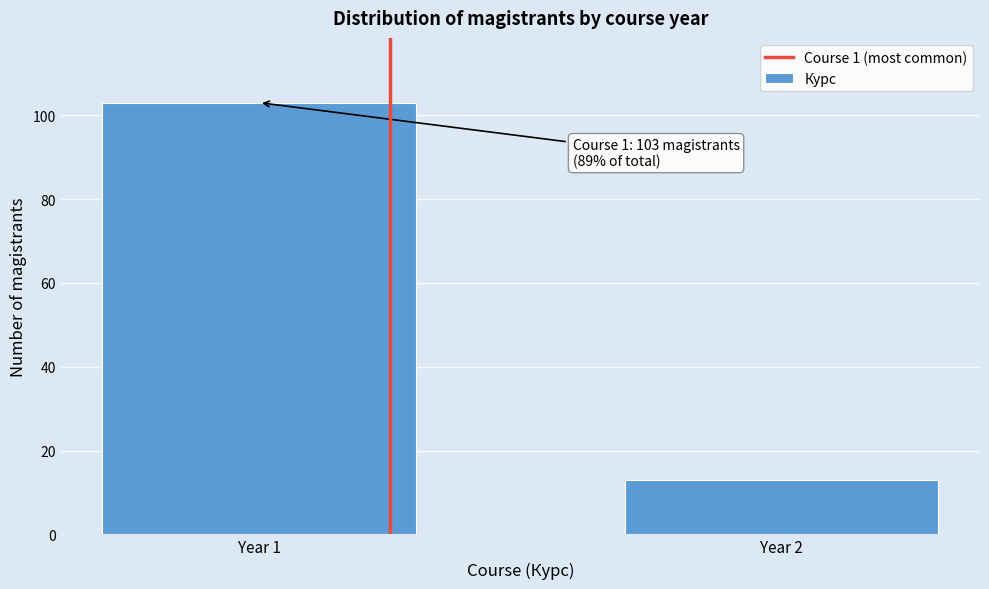

Reading left to right, what are all the values shown in this chart?

103	13